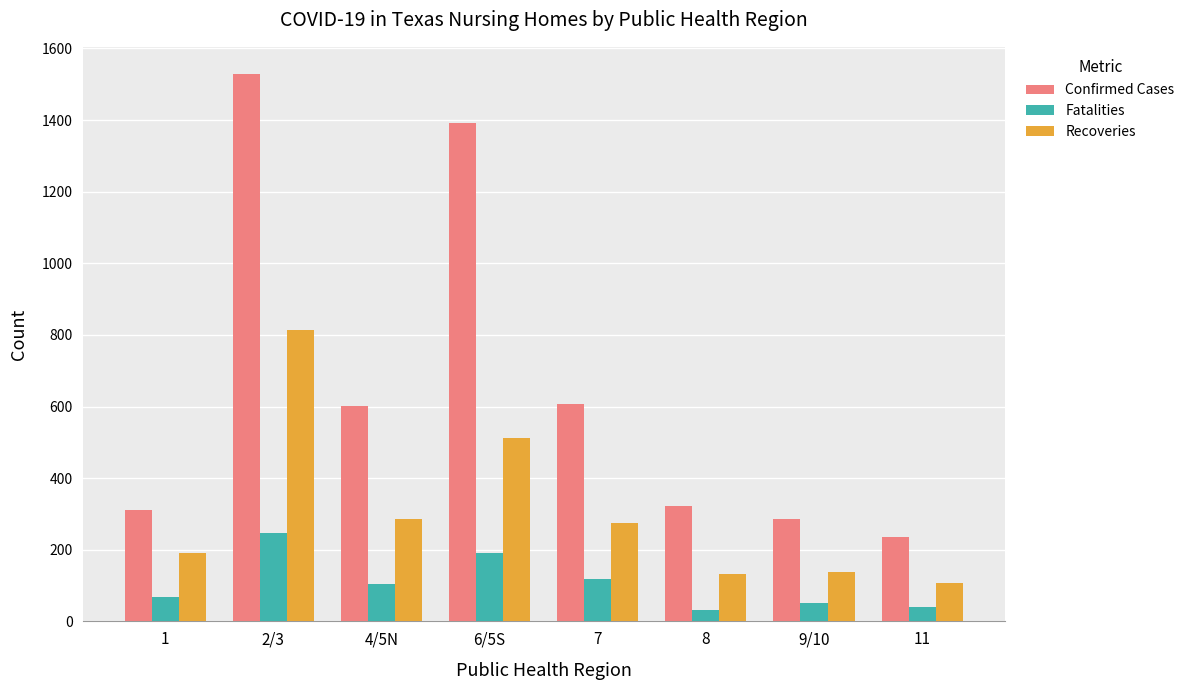

Which label corresponds to the largest value in the chart?

2/3